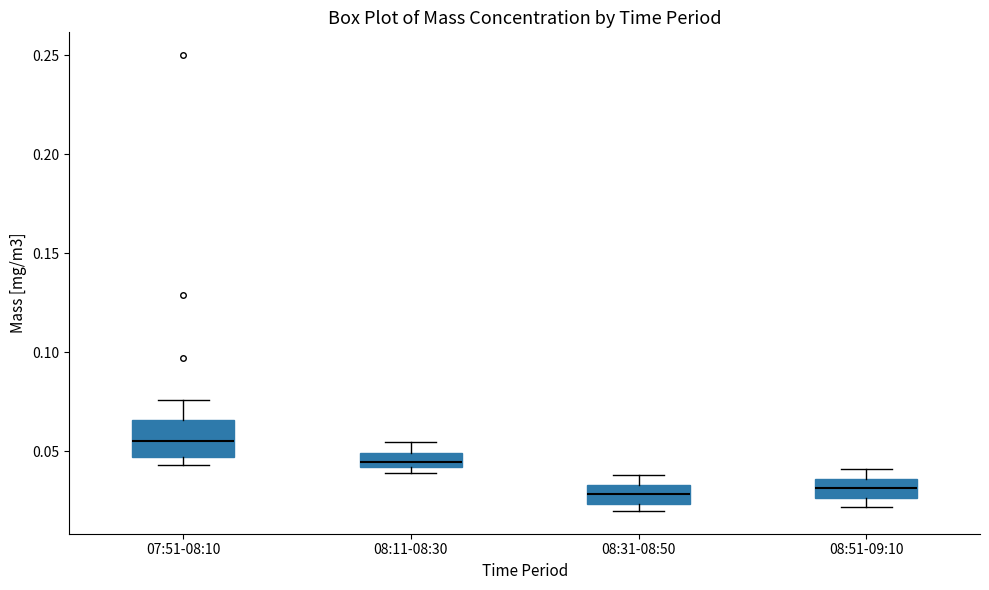

Where is the lower edge of the box for 08:11-08:30 on the y-axis? The values are not printed on the chart, so give them approximately, as read against the axis.

0.040